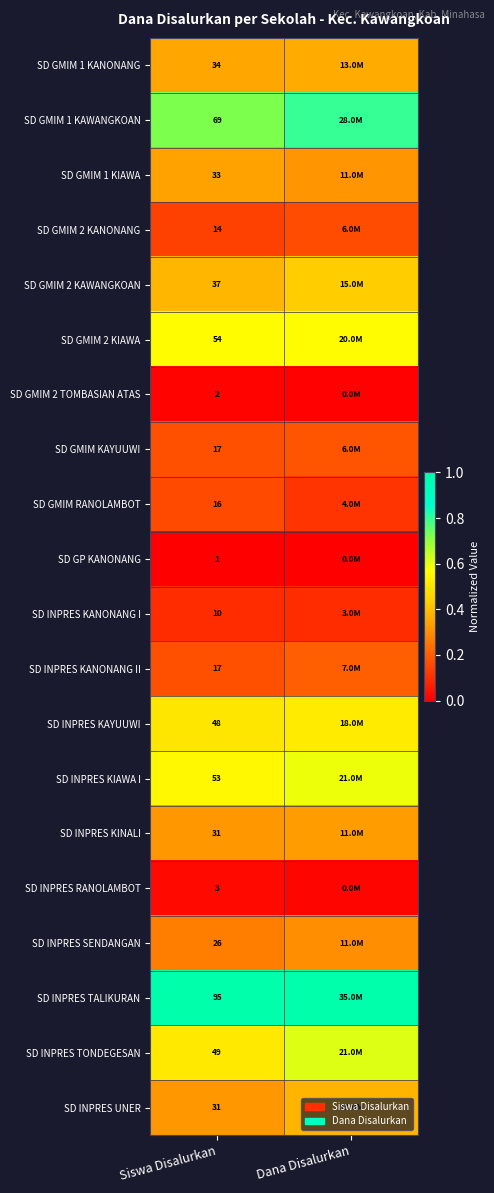

Is the value of SD INPRES TALIKURAN at Siswa Disalurkan greater than the value of SD GMIM 1 KANONANG at Siswa Disalurkan?

Yes